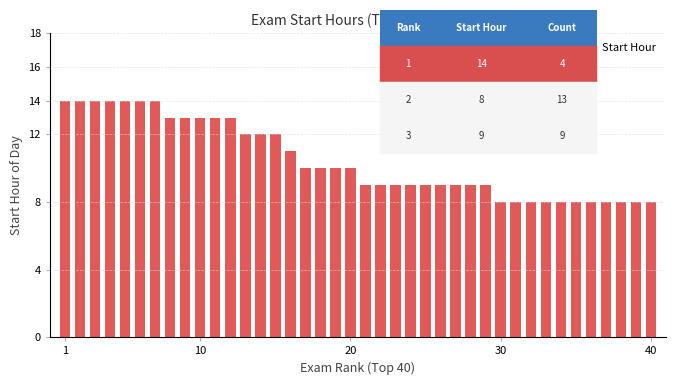

What is the average value?

10